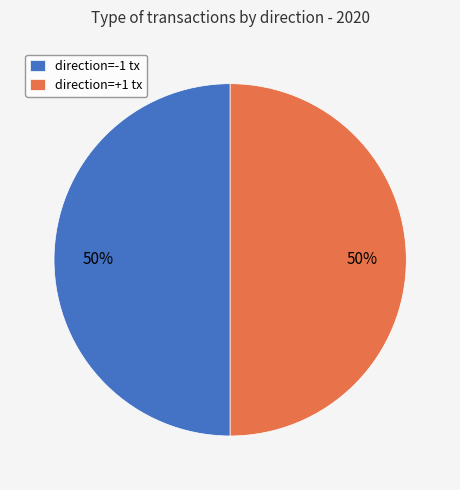

Approximately how many times larger is the value at direction=-1 tx compared to direction=+1 tx?

1.0